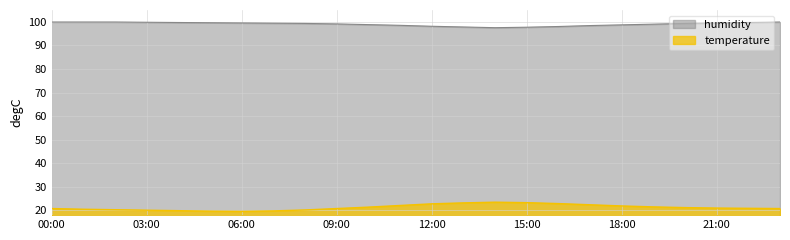

Which series has the largest total across all categories?

humidity